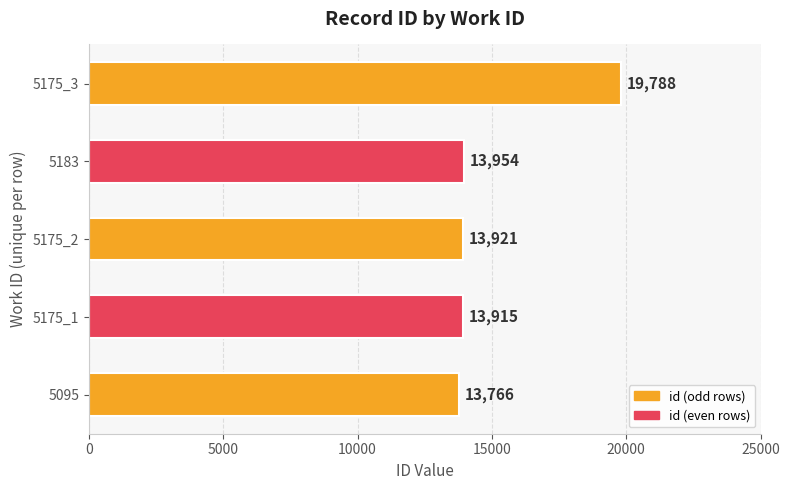

Is it true that the value at 5095 is 2934?

False